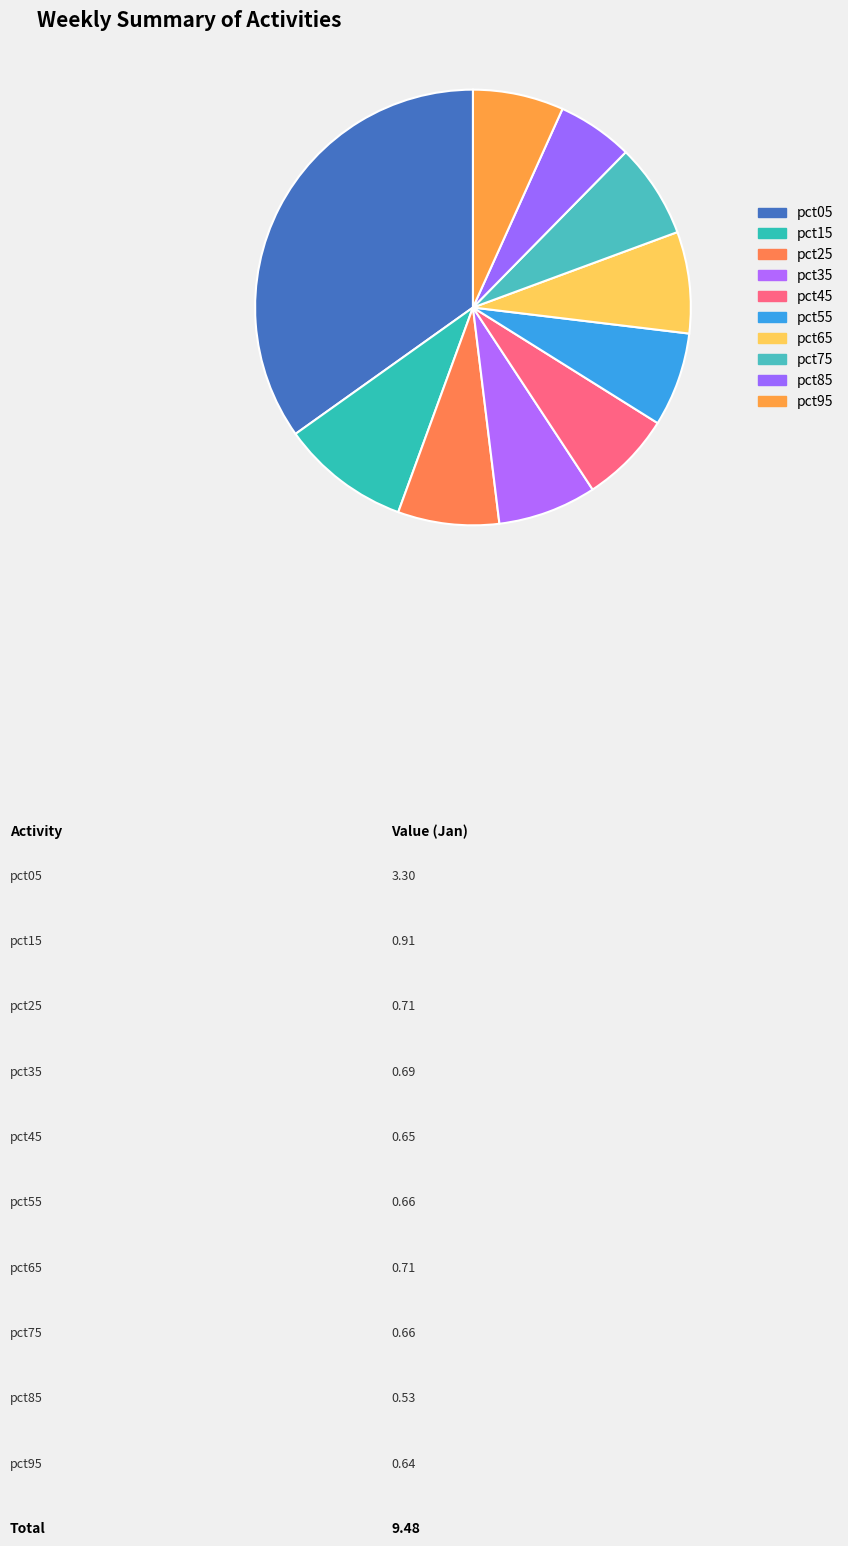

What percentage is the pct65 slice, to the nearest percent?

8%